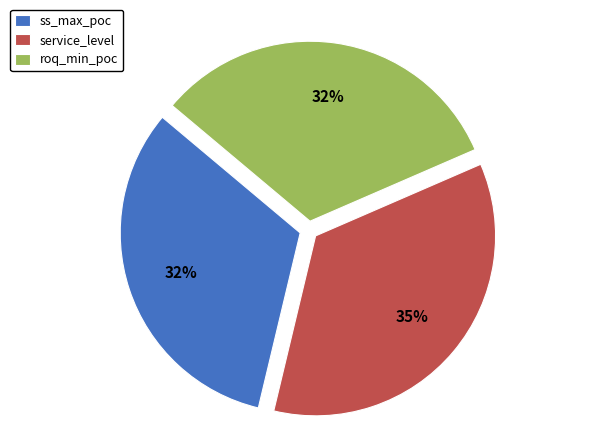

How many segments does this pie chart have?

3